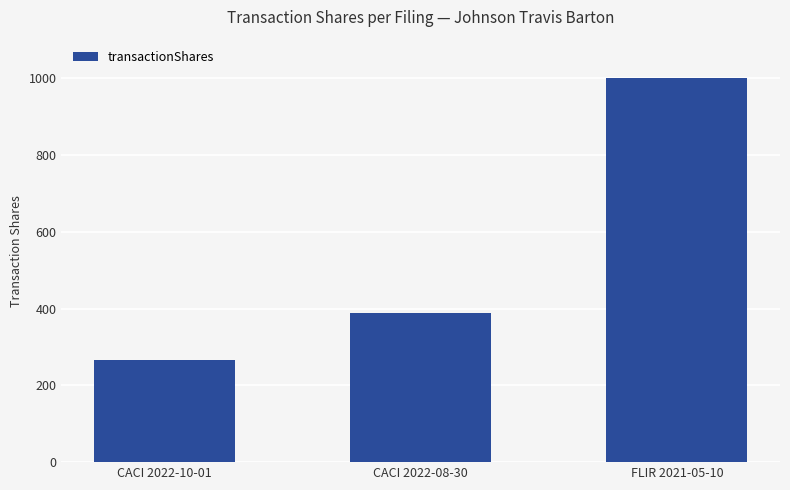

What is the sum of all values?

1656